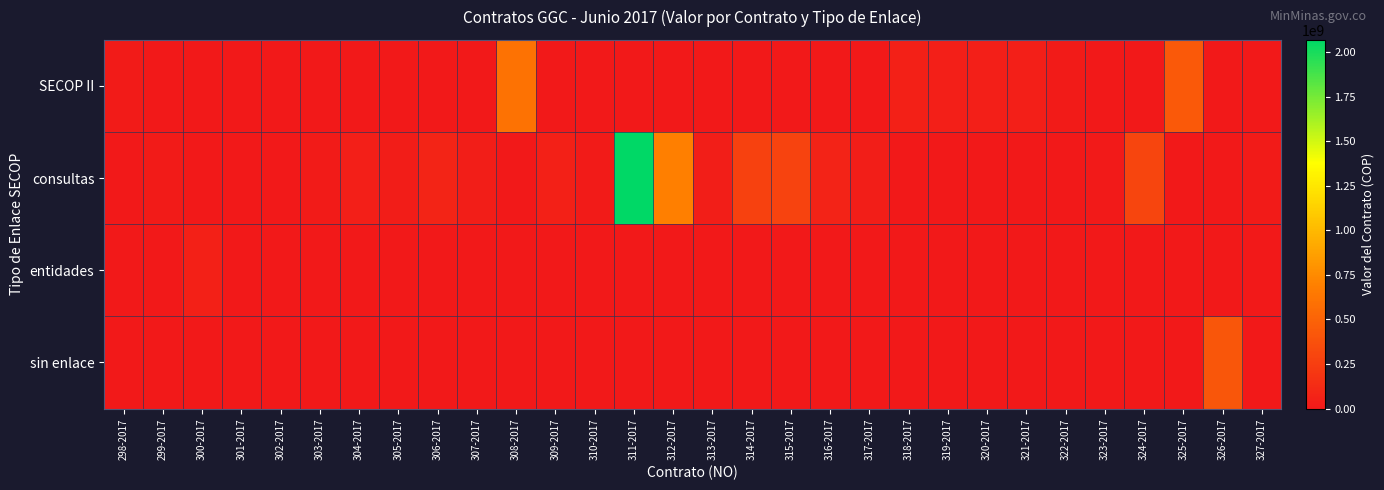

Reading left to right, list all the values displayed in this chart.

SECOP II: 298-2017=19122726	299-2017=0	300-2017=0	301-2017=0	302-2017=0	303-2017=0	304-2017=0	305-2017=0	306-2017=0	307-2017=0	308-2017=604450000	309-2017=0	310-2017=0	311-2017=0	312-2017=0	313-2017=0	314-2017=0	315-2017=0	316-2017=0	317-2017=0	318-2017=54000000	319-2017=45000000	320-2017=45000000	321-2017=45000000	322-2017=17000000	323-2017=0	324-2017=0	325-2017=432121797	326-2017=0	327-2017=0
consultas: 298-2017=0	299-2017=19122726	300-2017=0	301-2017=0	302-2017=0	303-2017=20943333	304-2017=46200000	305-2017=29013722	306-2017=73941194	307-2017=33646667	308-2017=0	309-2017=50470000	310-2017=16986667	311-2017=2068473054	312-2017=692354878	313-2017=32500000	314-2017=270050434	315-2017=289970898	316-2017=69568567	317-2017=32384000	318-2017=0	319-2017=0	320-2017=0	321-2017=0	322-2017=0	323-2017=13493333	324-2017=300000000	325-2017=0	326-2017=0	327-2017=16664090
entidades: 298-2017=0	299-2017=0	300-2017=49400000	301-2017=0	302-2017=0	303-2017=0	304-2017=0	305-2017=0	306-2017=0	307-2017=0	308-2017=0	309-2017=0	310-2017=0	311-2017=0	312-2017=0	313-2017=0	314-2017=0	315-2017=0	316-2017=0	317-2017=0	318-2017=0	319-2017=0	320-2017=0	321-2017=0	322-2017=0	323-2017=0	324-2017=0	325-2017=0	326-2017=0	327-2017=0
sin enlace: 298-2017=0	299-2017=0	300-2017=0	301-2017=0	302-2017=0	303-2017=0	304-2017=0	305-2017=0	306-2017=0	307-2017=0	308-2017=0	309-2017=0	310-2017=0	311-2017=0	312-2017=0	313-2017=0	314-2017=0	315-2017=0	316-2017=0	317-2017=0	318-2017=0	319-2017=0	320-2017=0	321-2017=0	322-2017=0	323-2017=0	324-2017=0	325-2017=0	326-2017=416100000	327-2017=0